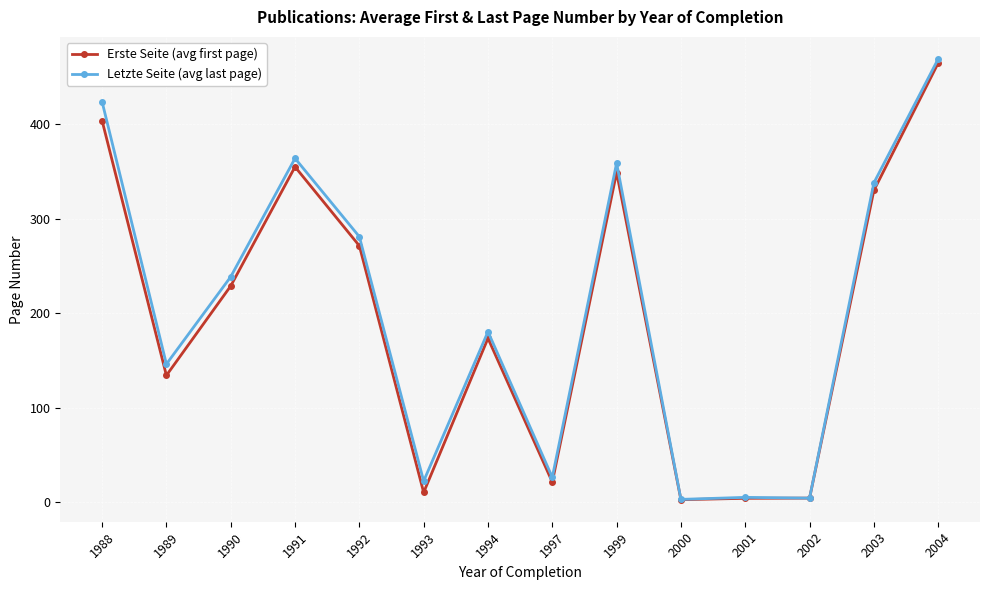

Which series has the largest total across all categories?

Letzte Seite (avg last page)